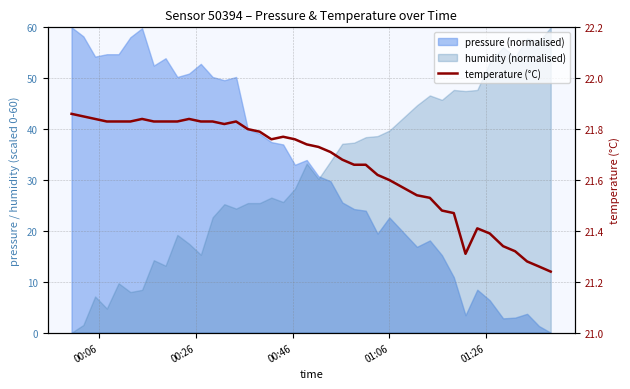

What is the difference between the maximum and minimum values?

0.6